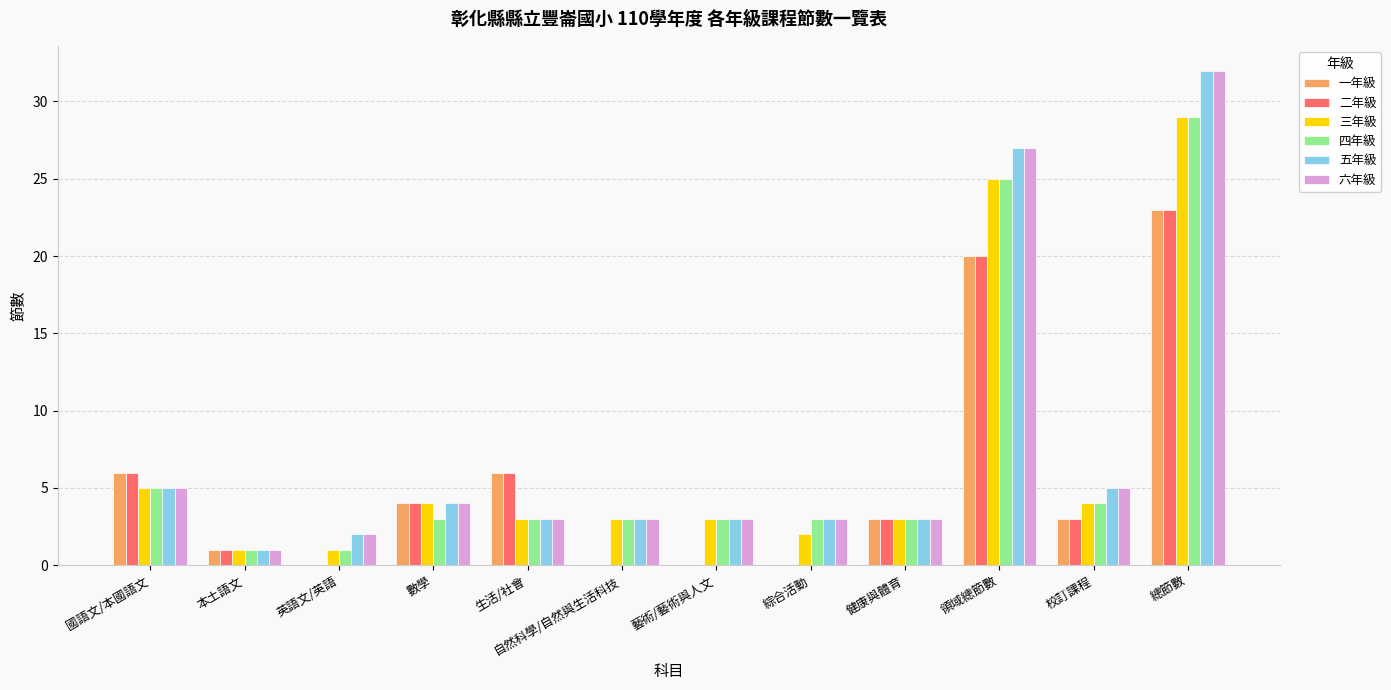

Is the value of 一年級 at 自然科學/自然與生活科技 greater than the value of 五年級 at 總節數?

No